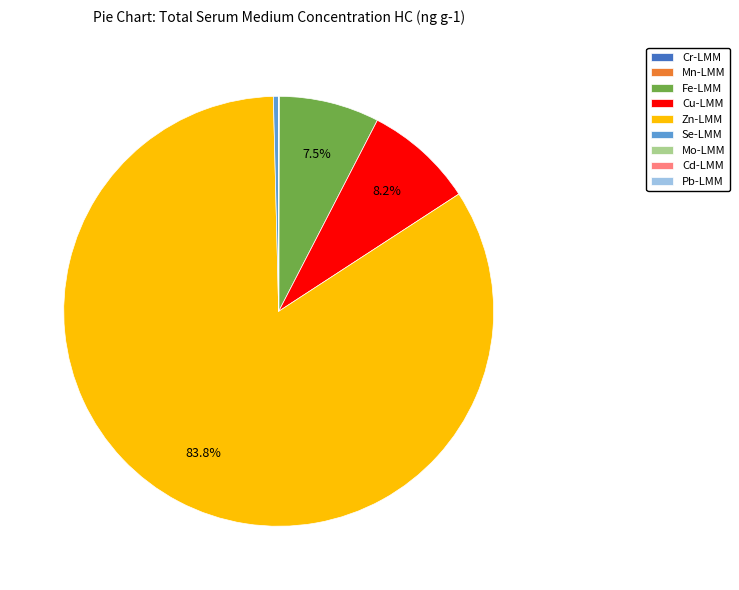

What is the majority slice?

Zn-LMM